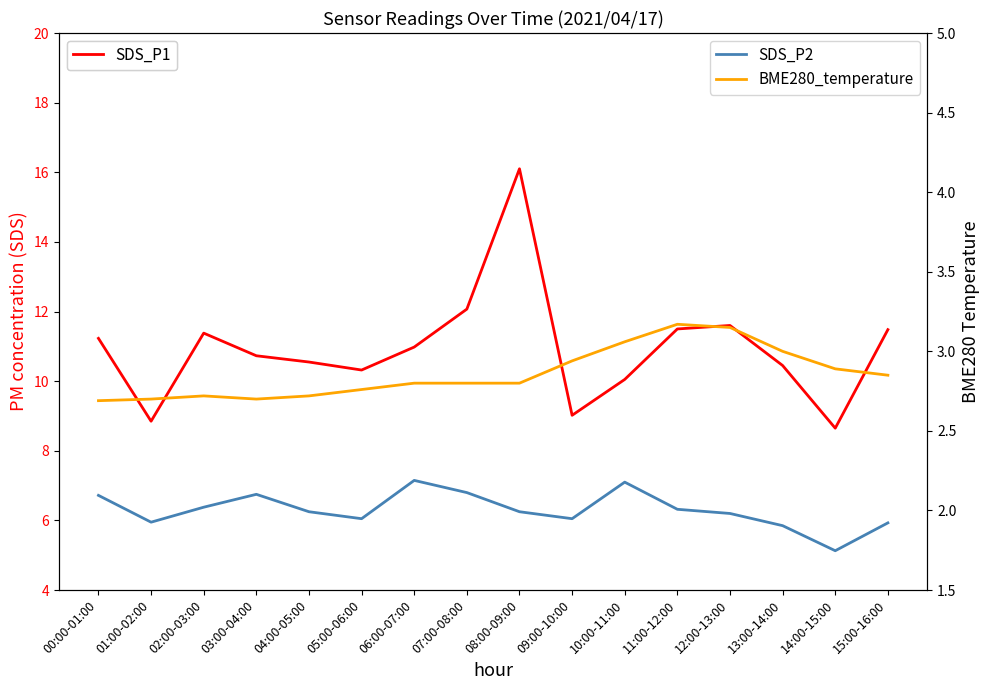

Reading right to left, extract all data points from this chart.

SDS_P1: 11.5	8.7	10.4	11.6	11.5	10.1	9.0	16.1	12.1	11.0	10.3	10.6	10.7	11.4	8.8	11.2
SDS_P2: 5.9	5.1	5.8	6.2	6.3	7.1	6.0	6.2	6.8	7.2	6.0	6.2	6.8	6.4	6.0	6.7
BME280_temperature: 2.9	2.9	3.0	3.1	3.2	3.1	2.9	2.8	2.8	2.8	2.8	2.7	2.7	2.7	2.7	2.7